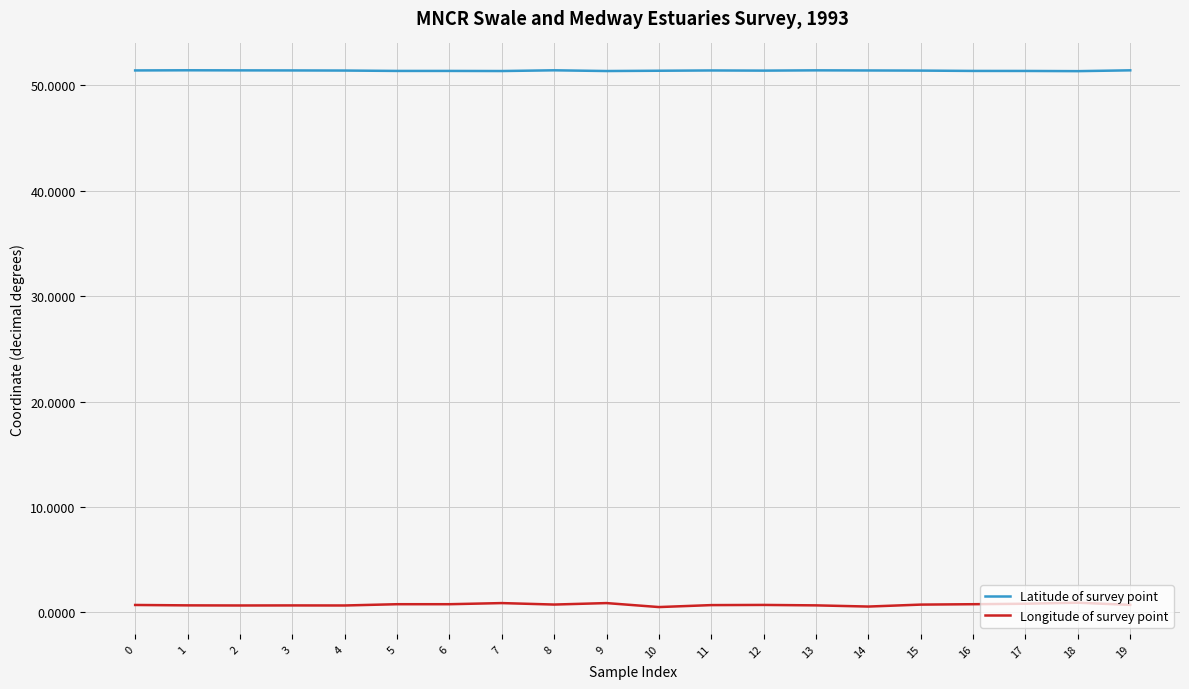

What is the maximum value for Latitude of survey point?

51.4